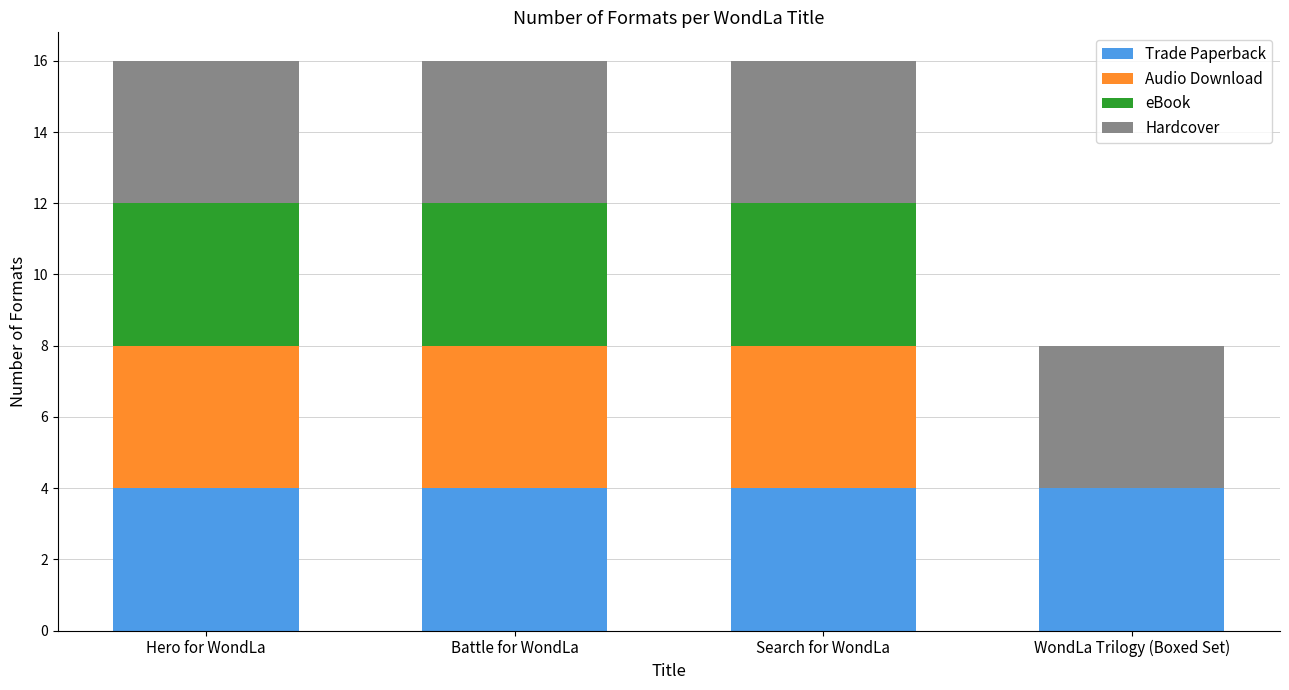

What is the total value across all series at WondLa Trilogy (Boxed Set)?

8